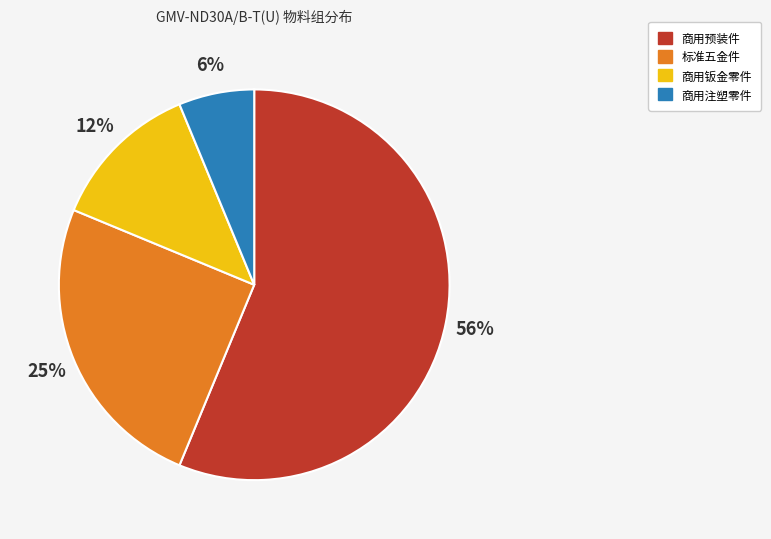

Between 商用钣金零件 and 商用注塑零件, which is larger?

商用钣金零件